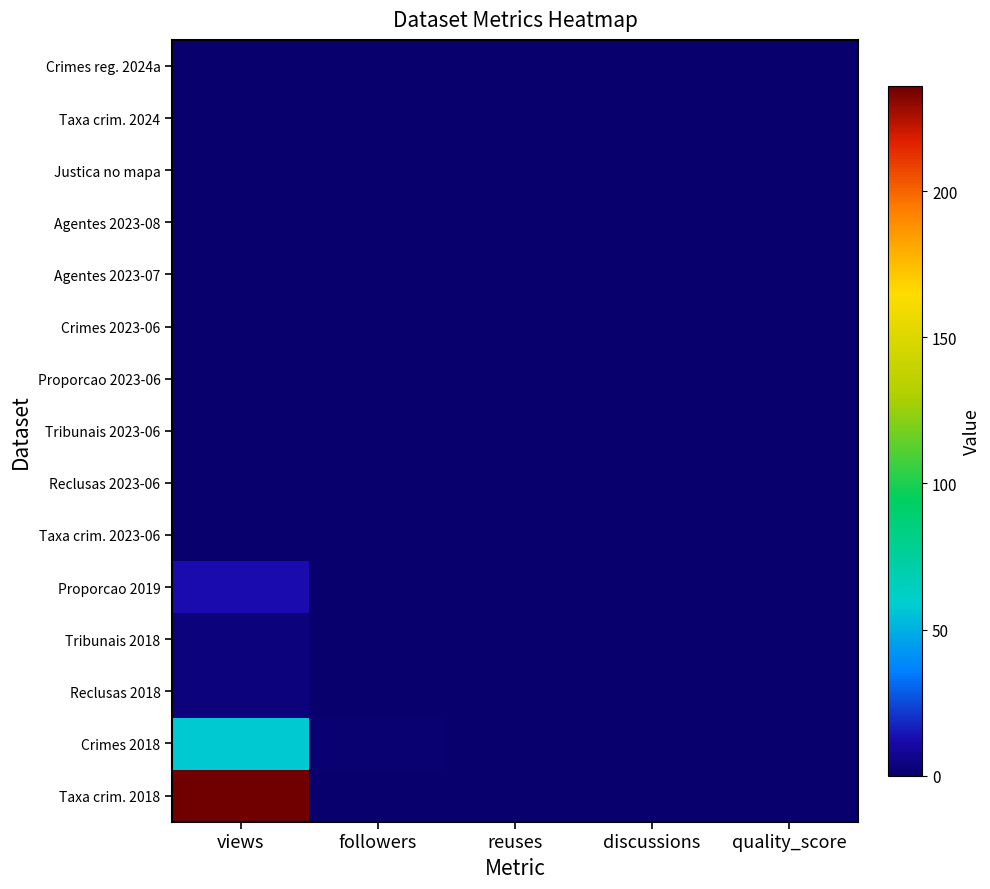

Which series has the largest total across all categories?

Taxa crim. 2018